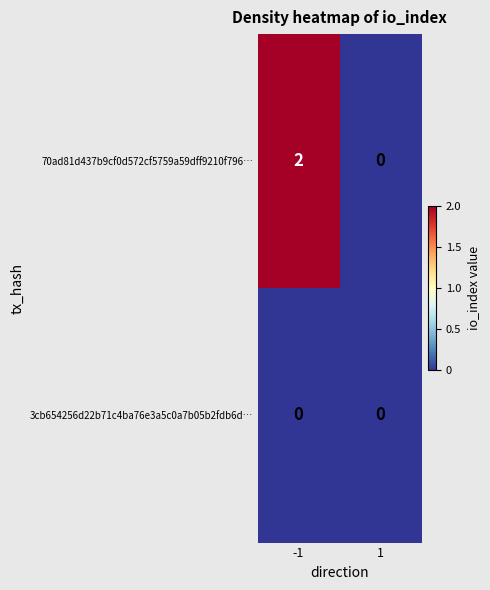

Which series has the largest total across all categories?

70ad81d437b9cf0d572cf5759a59dff9210f796…